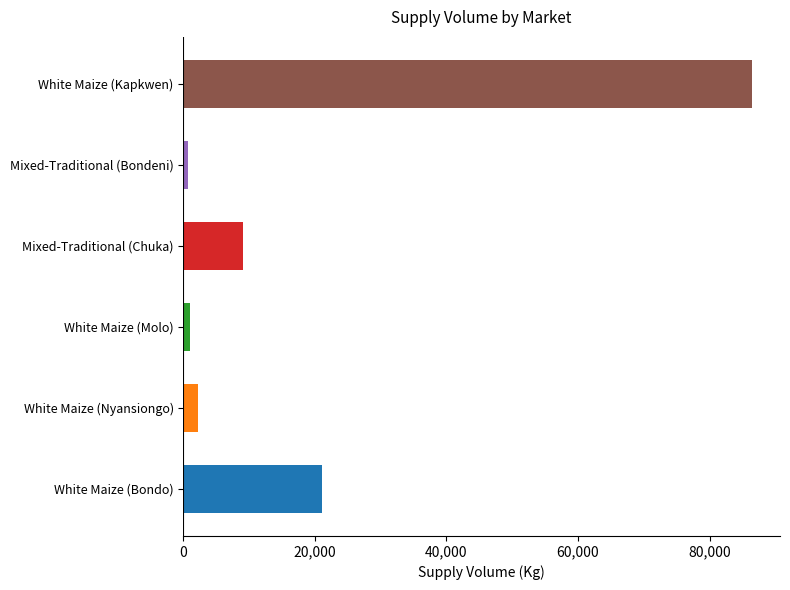

How many series are shown in this chart?

1